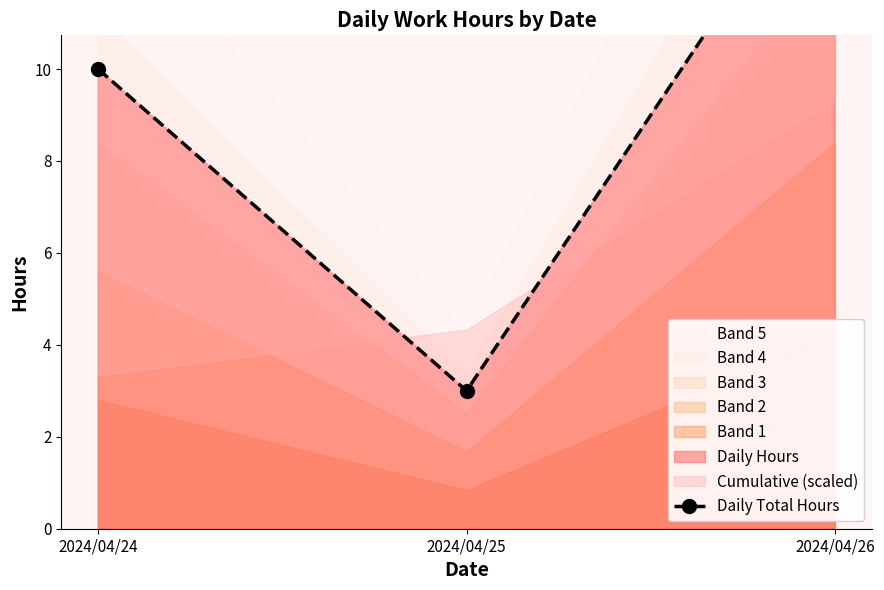

The chart shows a value of 6 at 2024/04/24. True or false?

False